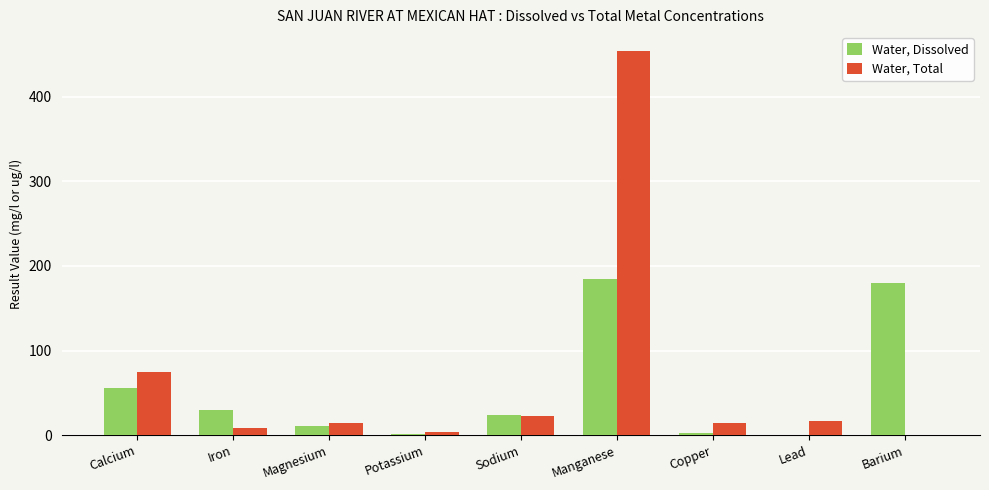

How many distinct data groups are displayed?

2